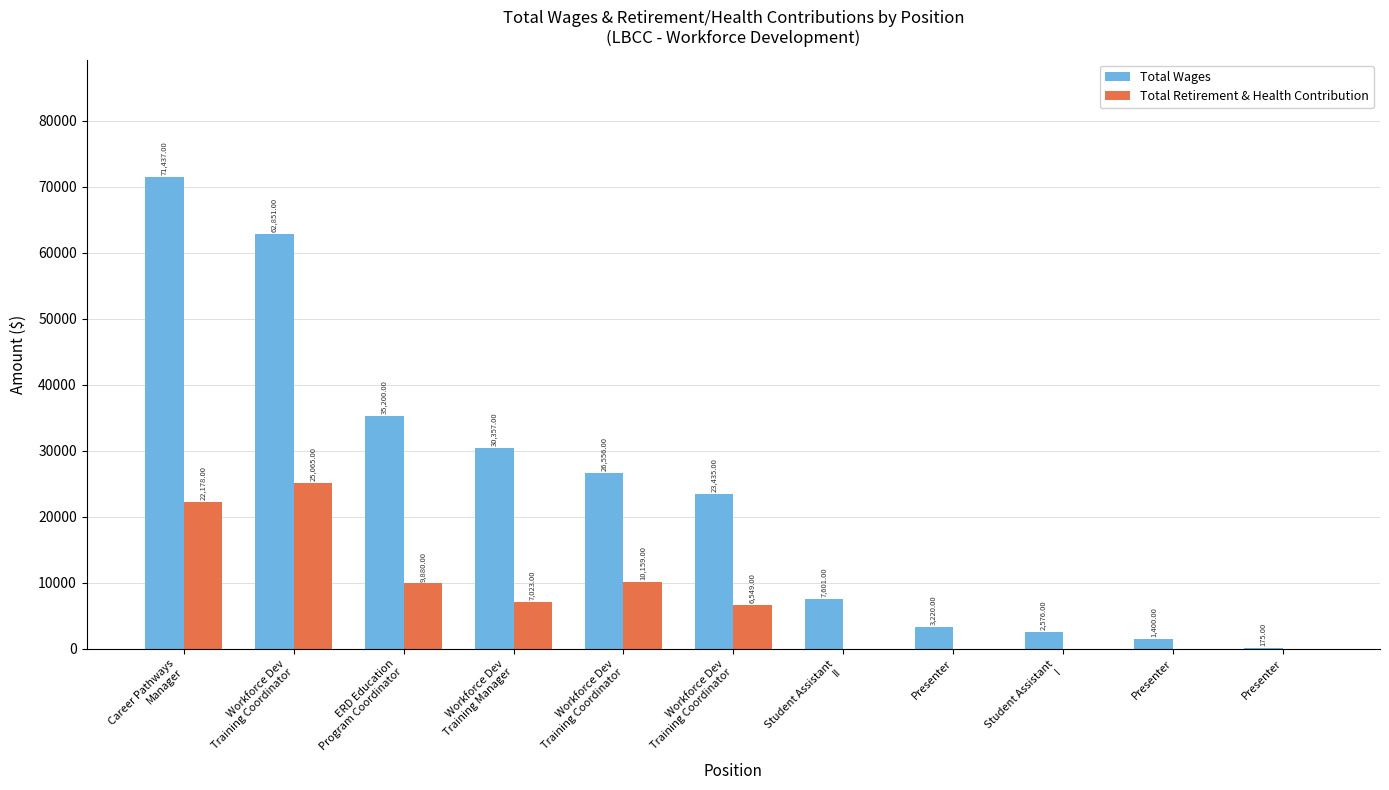

What is the sum of all Total Wages values?

264808